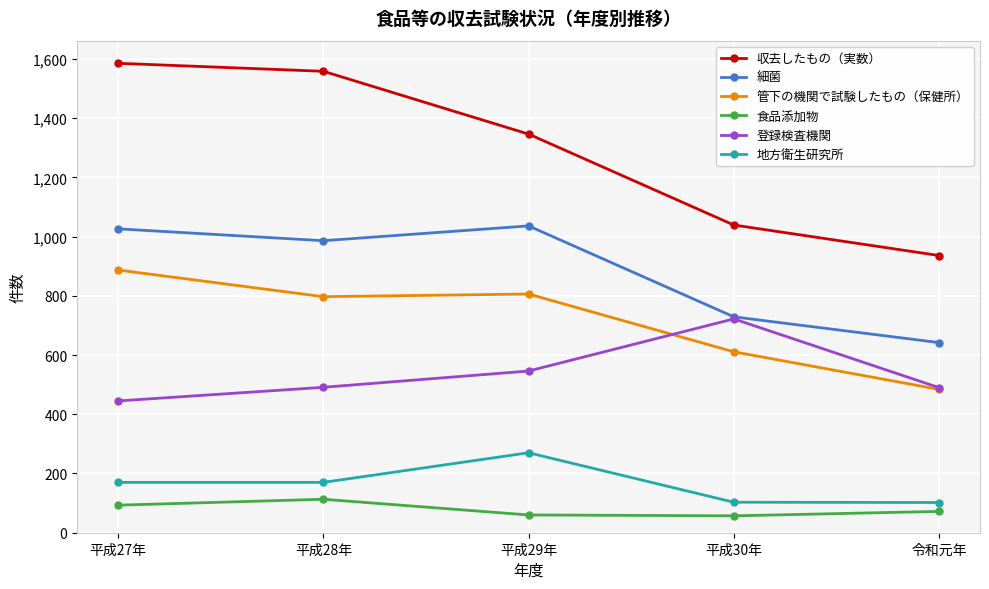

What is the total value across all series at 平成28年?

4115